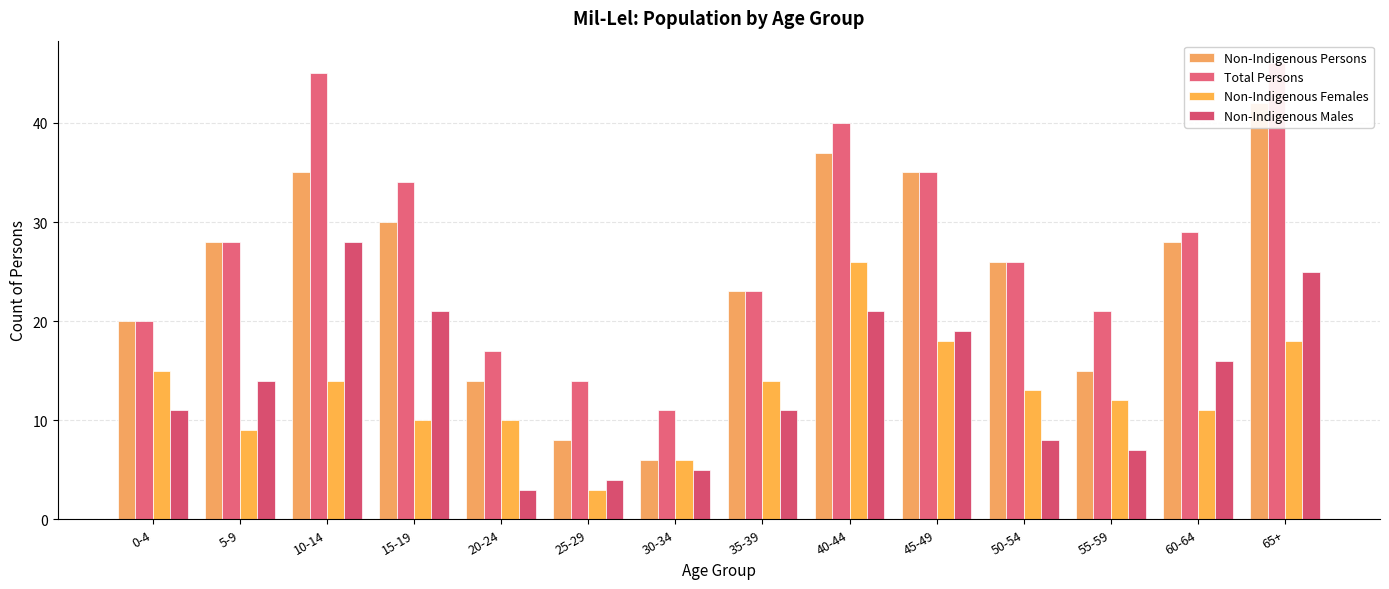

Are the bars grouped side by side (vs. stacked)?

Yes